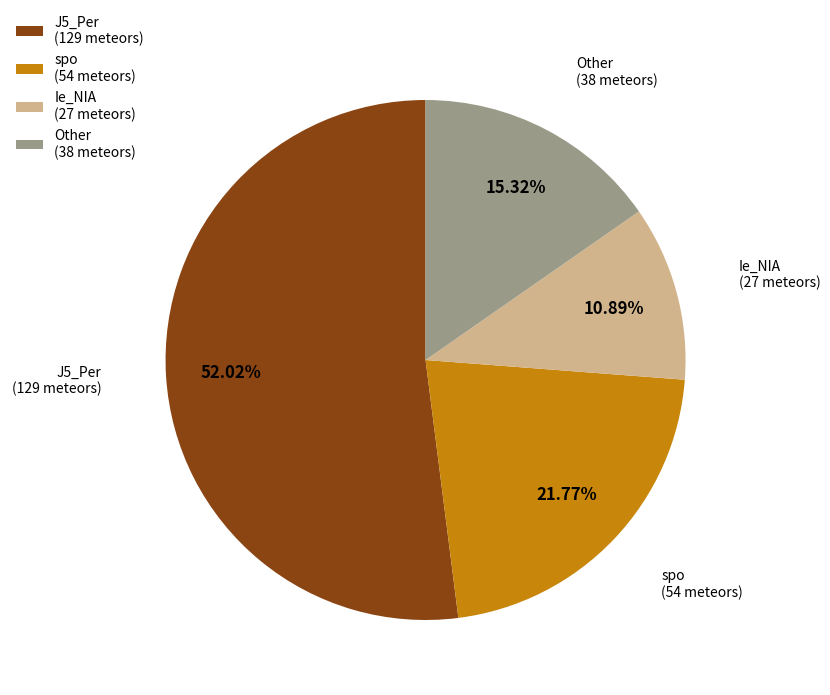

What percentage is the Ie_NIA slice, to the nearest percent?

11%